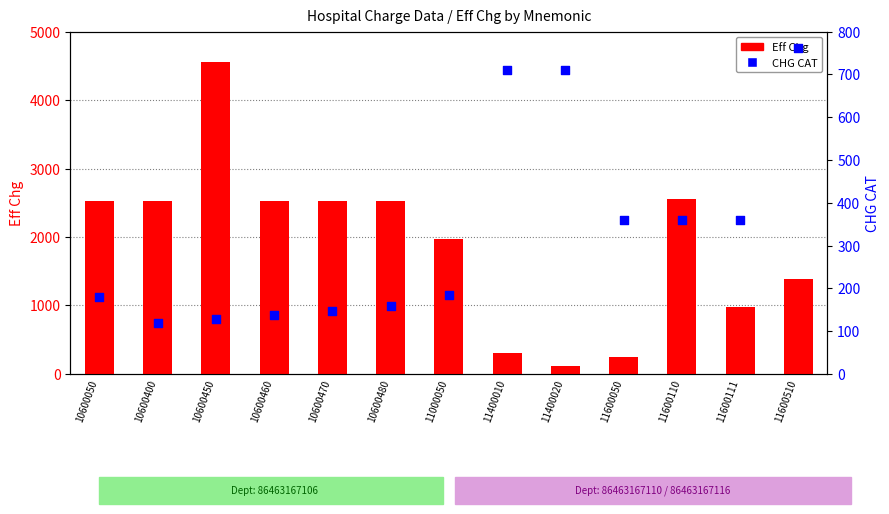

Which series has the widest spread of Y values?

Eff Chg